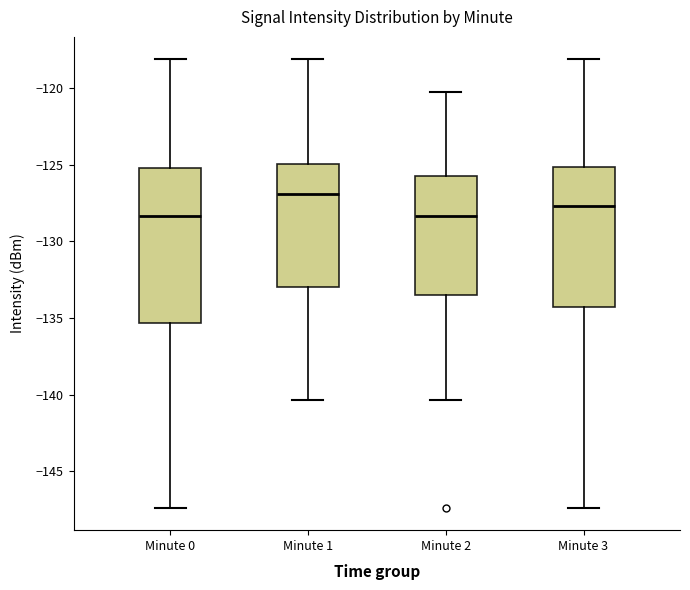

Reading left to right, read every box against the y-axis: the position of its median line, the range the box covers, and the ends of its whiskers. The values are not printed on the chart, so give them approximately, as read against the axis.

Minute 0: median -128.5, box -135.5 to -125.0, whiskers -147.5 to -118.0
Minute 1: median -127.0, box -133.0 to -125.0, whiskers -140.5 to -118.0
Minute 2: median -128.5, box -133.5 to -125.5, whiskers -140.5 to -120.0
Minute 3: median -127.5, box -134.5 to -125.0, whiskers -147.5 to -118.0